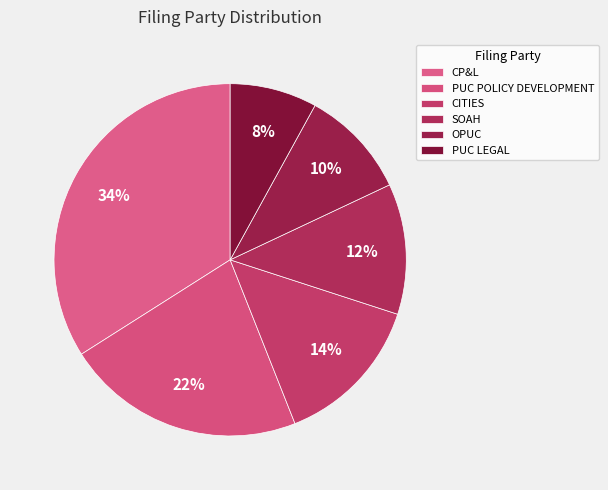

How many segments does this pie chart have?

6